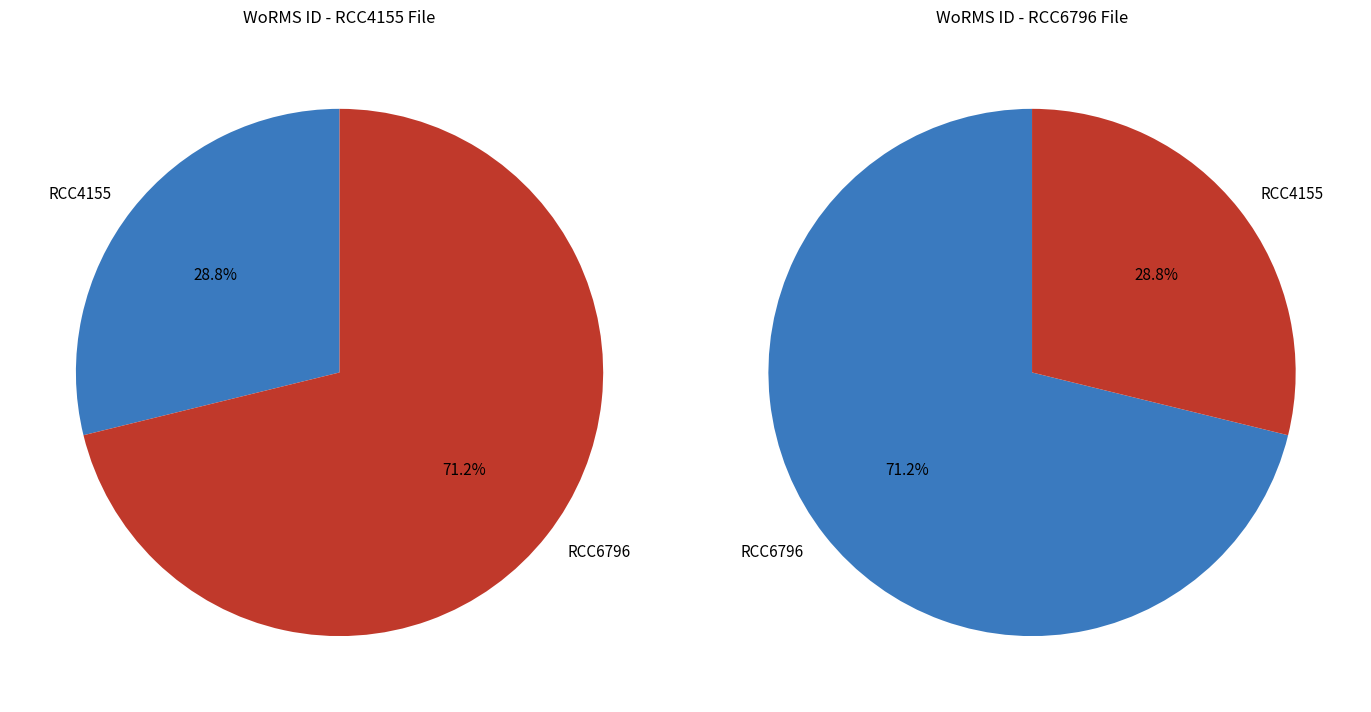

The RCC4155 slice represents 40% of the pie. True or false?

False